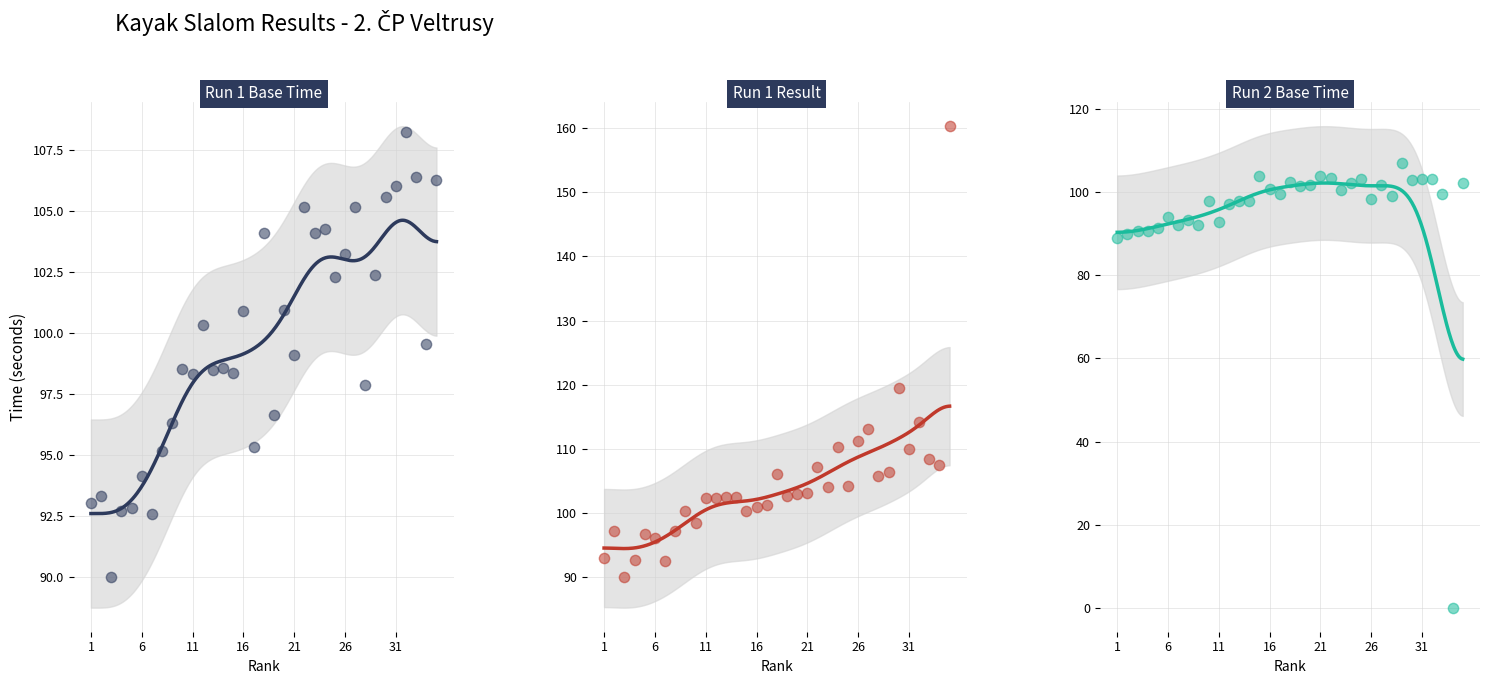

At which category is the sum across all series the highest?

35